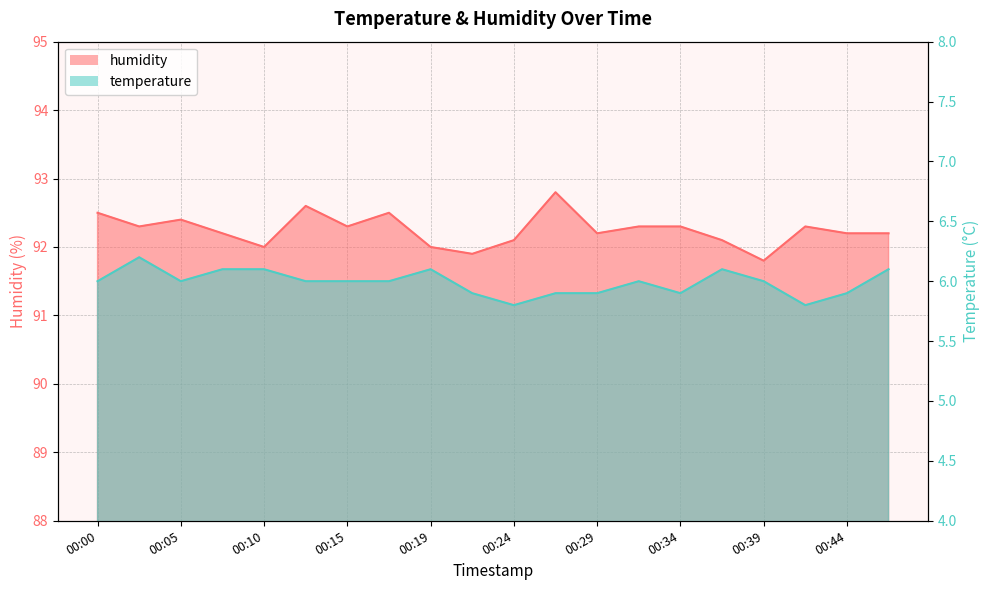

True or false: humidity and temperature cross at least once.

False